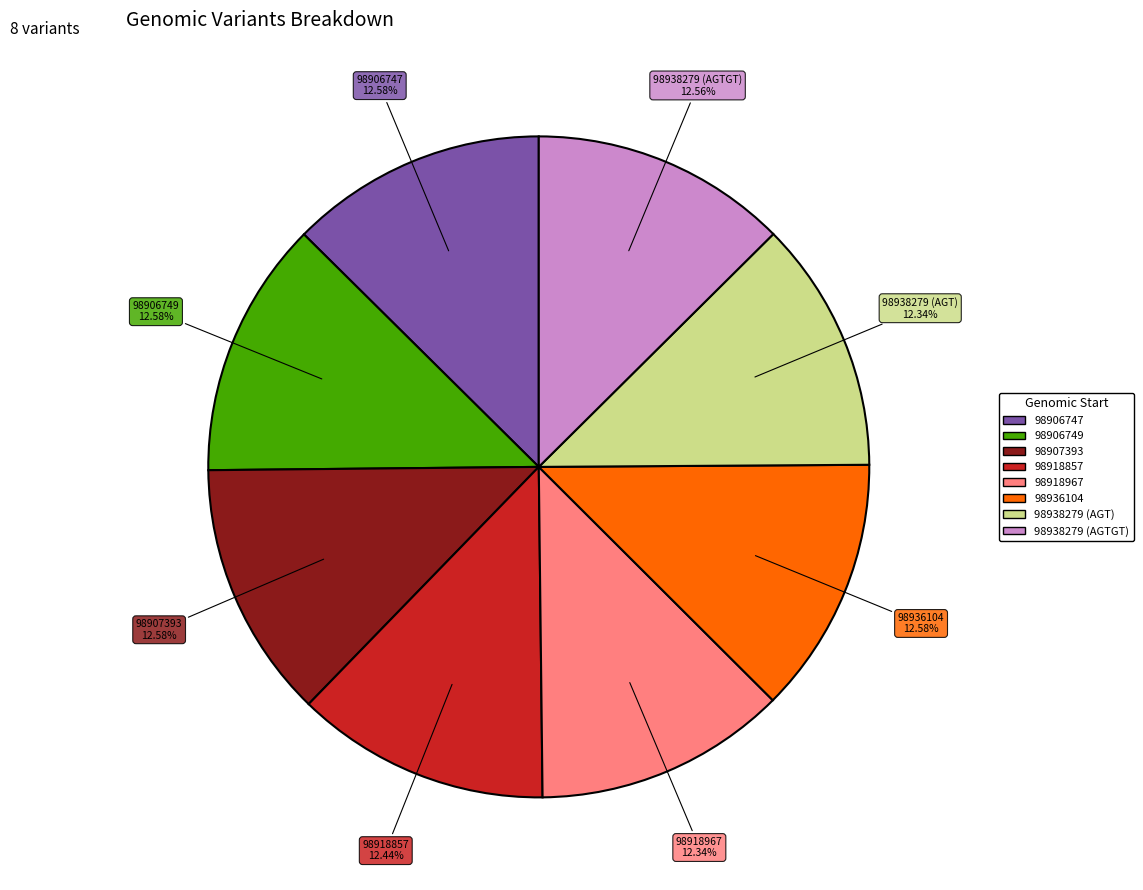

To the nearest percent, what is the average slice percentage?

12%